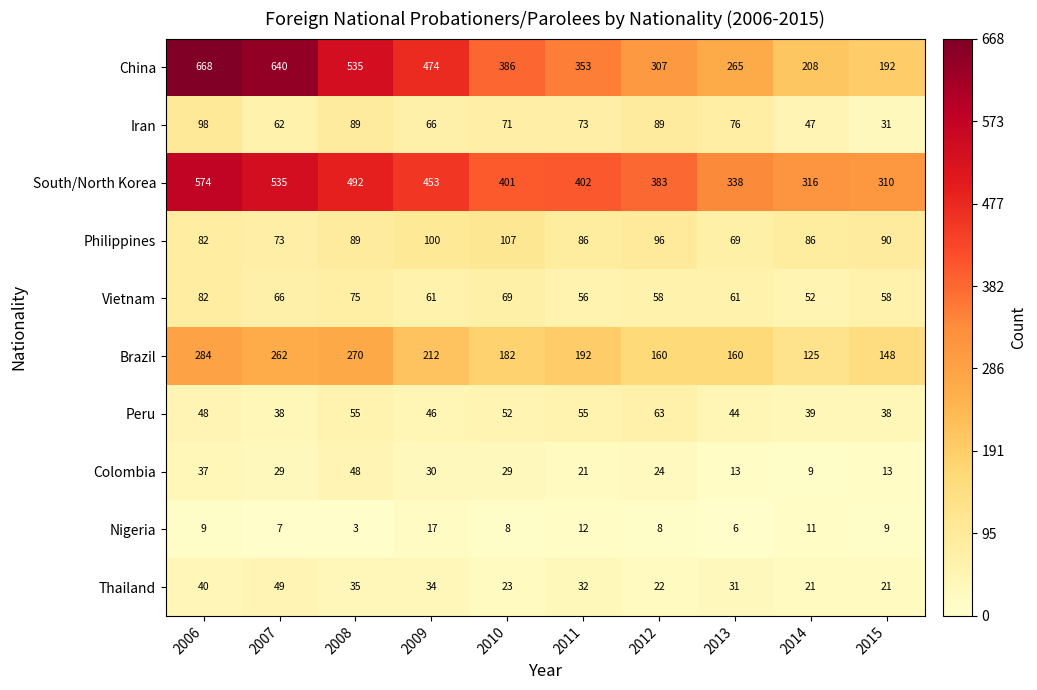

What is the total value across all series at 2015?

910